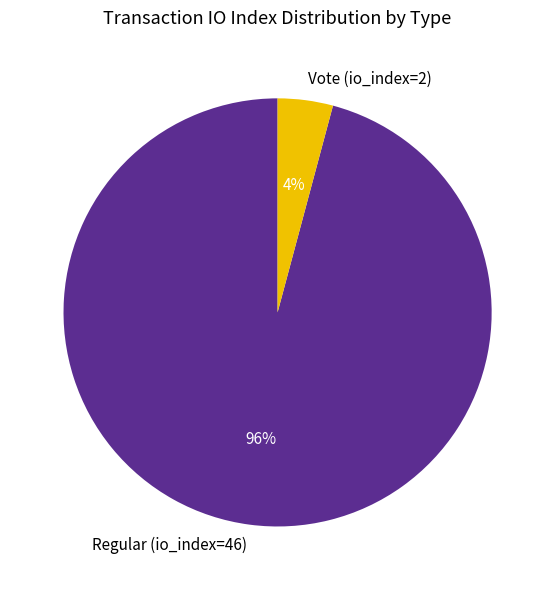

What is the largest slice in the pie chart?

Regular (io_index=46)